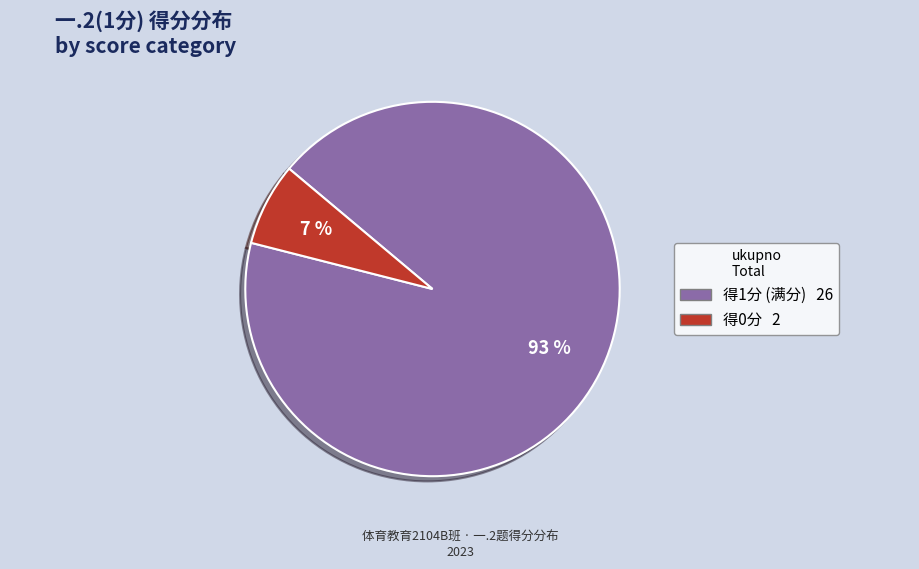

Does any single category account for the majority?

Yes